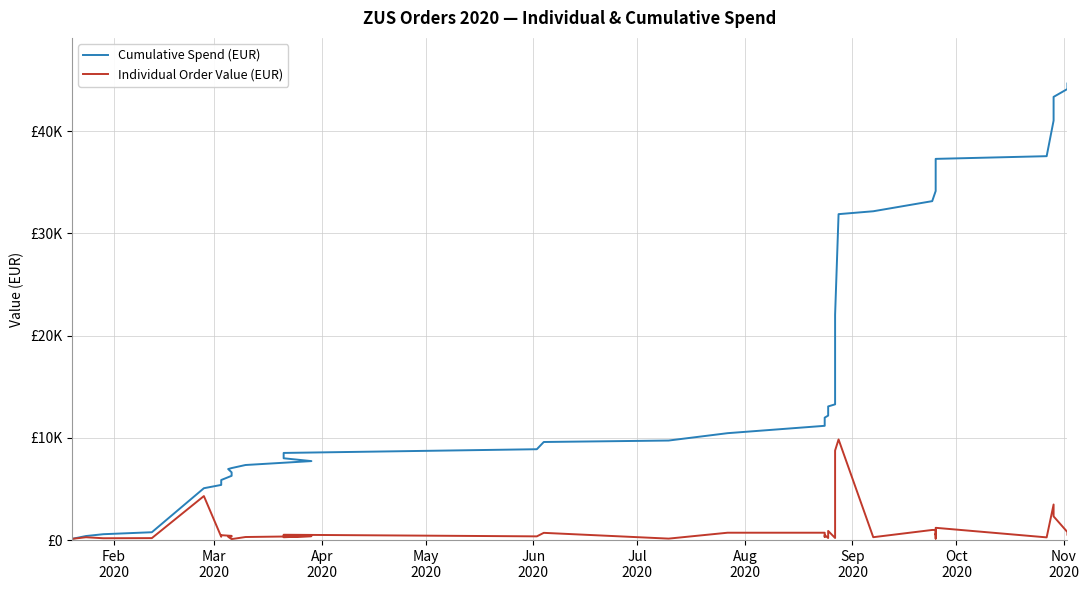

What are all the series names shown in the legend?

Cumulative Spend (EUR), Individual Order Value (EUR)